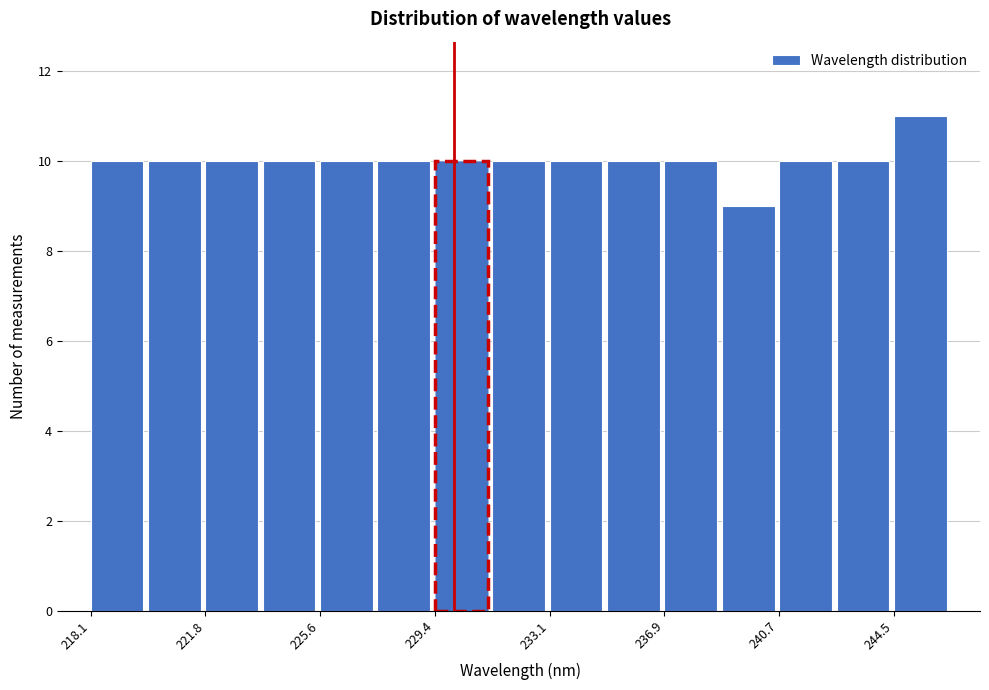

Around what value on the x-axis is the tallest bar? Give the approximate position of its centre, as read against the axis.

245.5